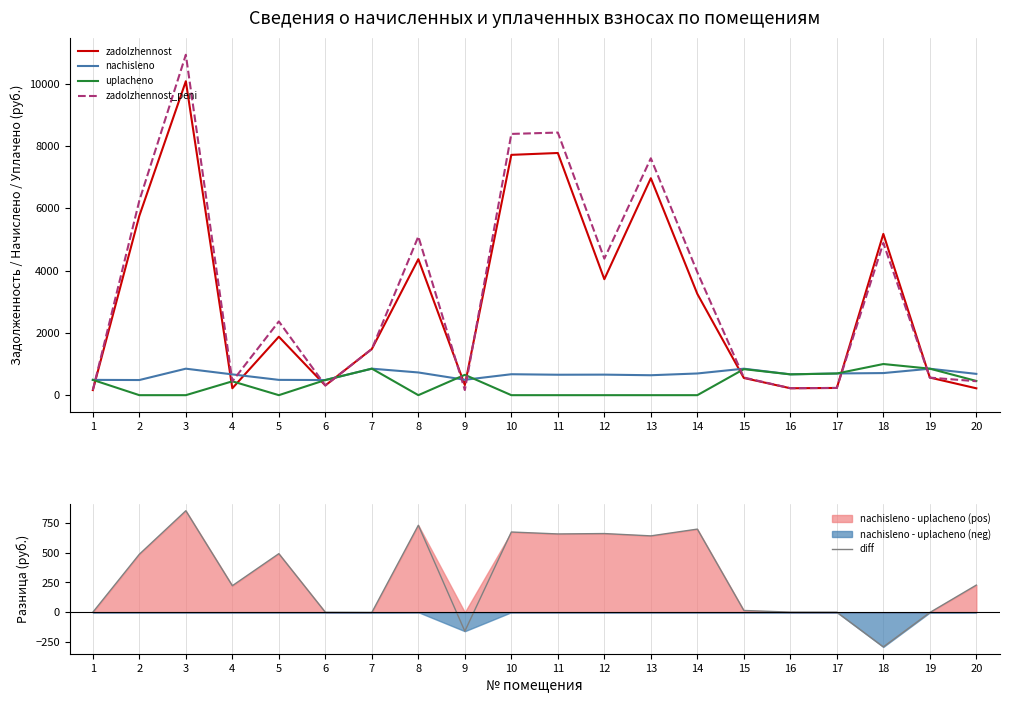

How many values in the zadolzhennost series are below 1876?

10